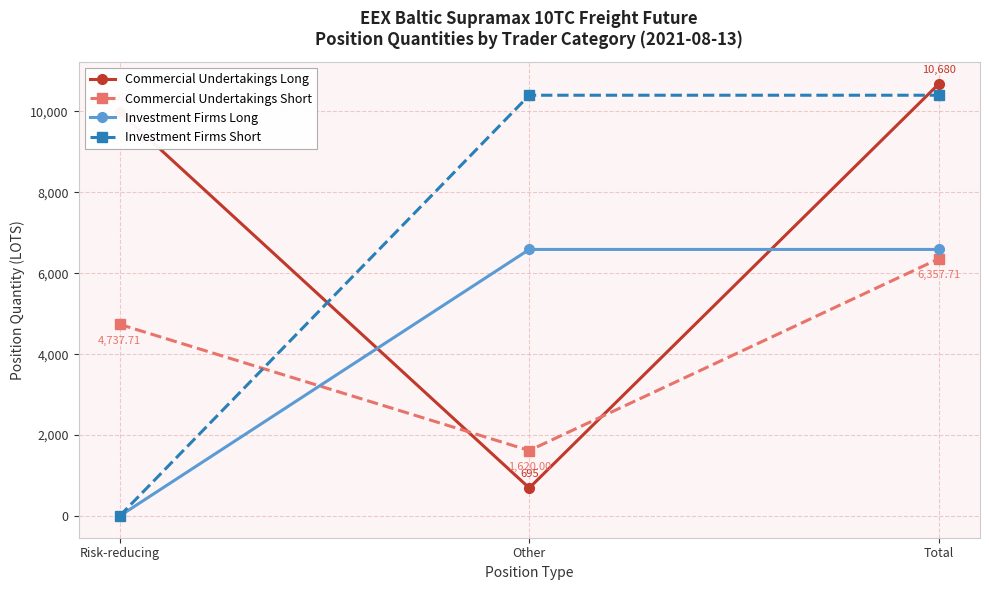

Is this an area chart (filled region under the line)?

No